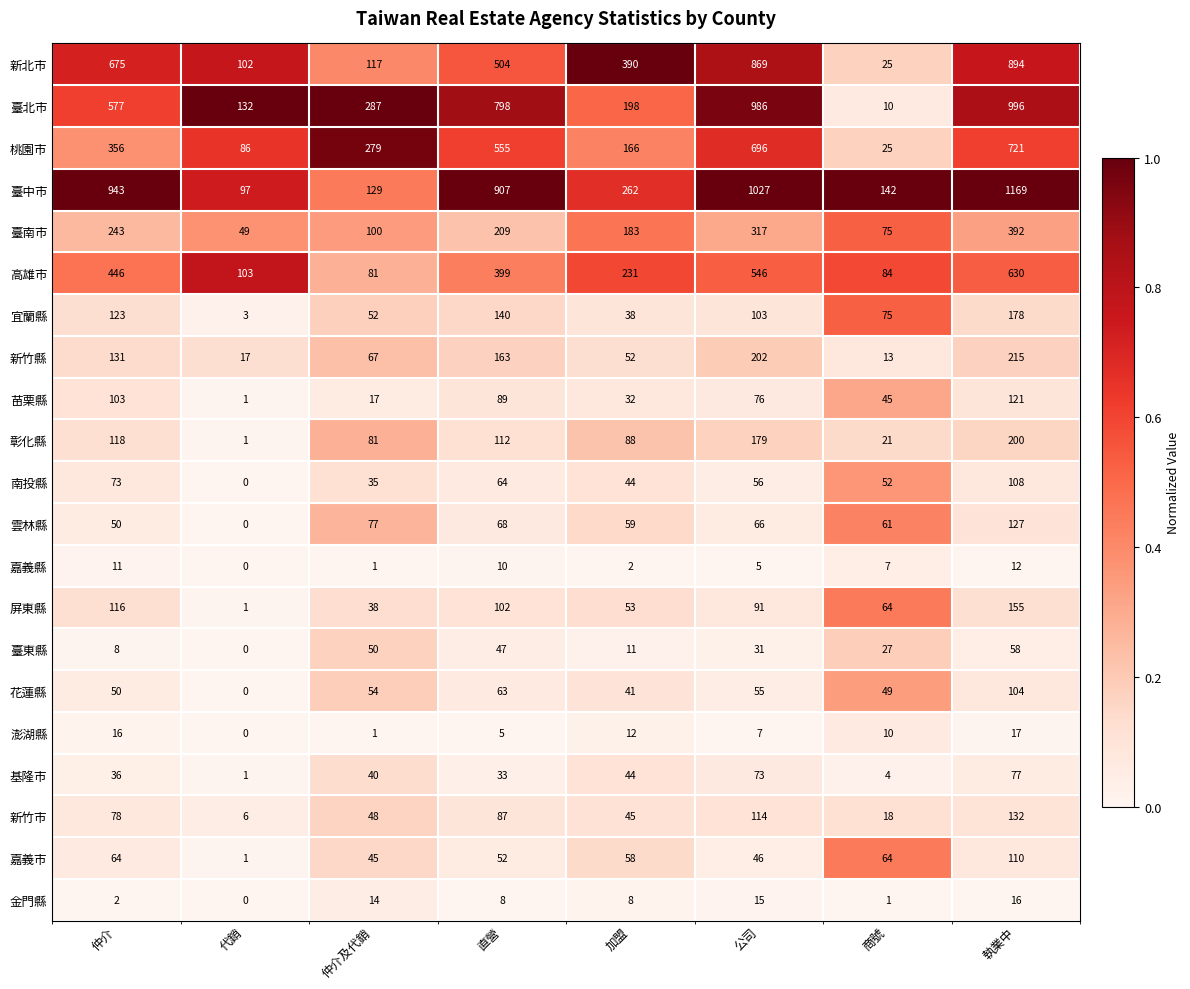

The value of 新竹市 at 加盟 is 45. True or false?

True